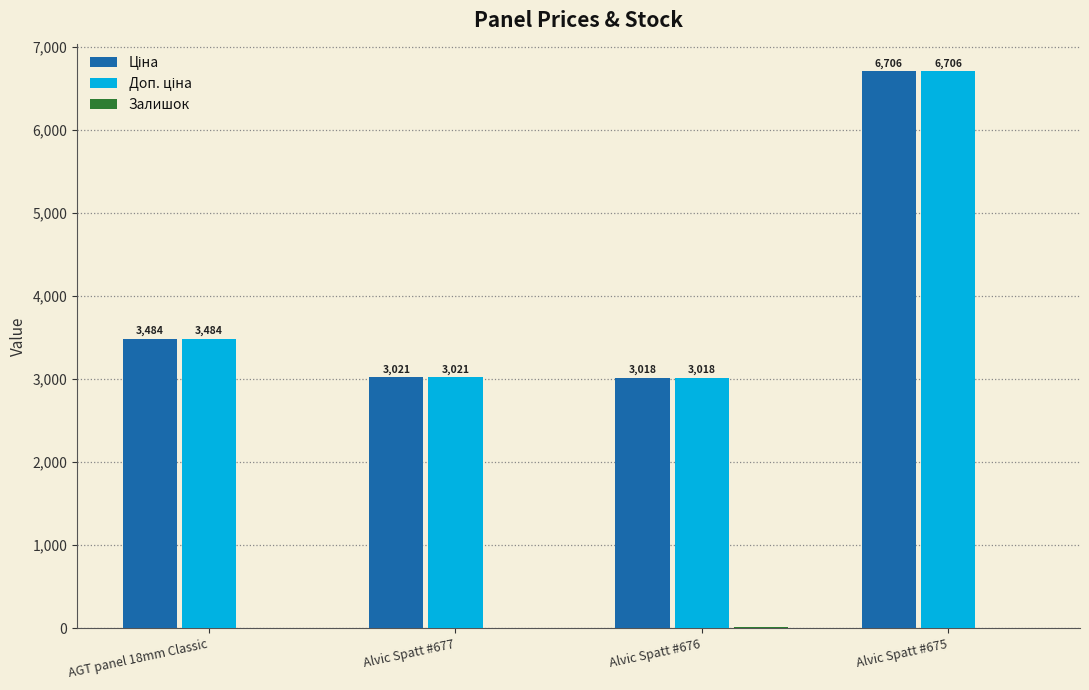

At which category does the chart reach its peak across all series?

Alvic Spatt #675